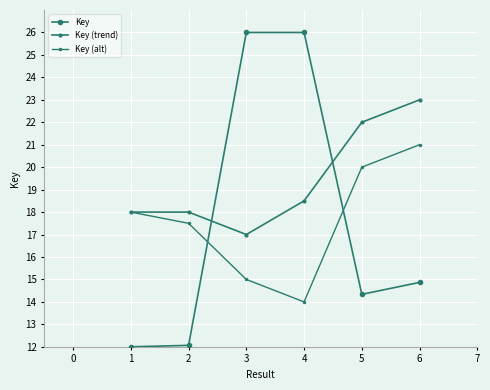

Is this an area chart (filled region under the line)?

No